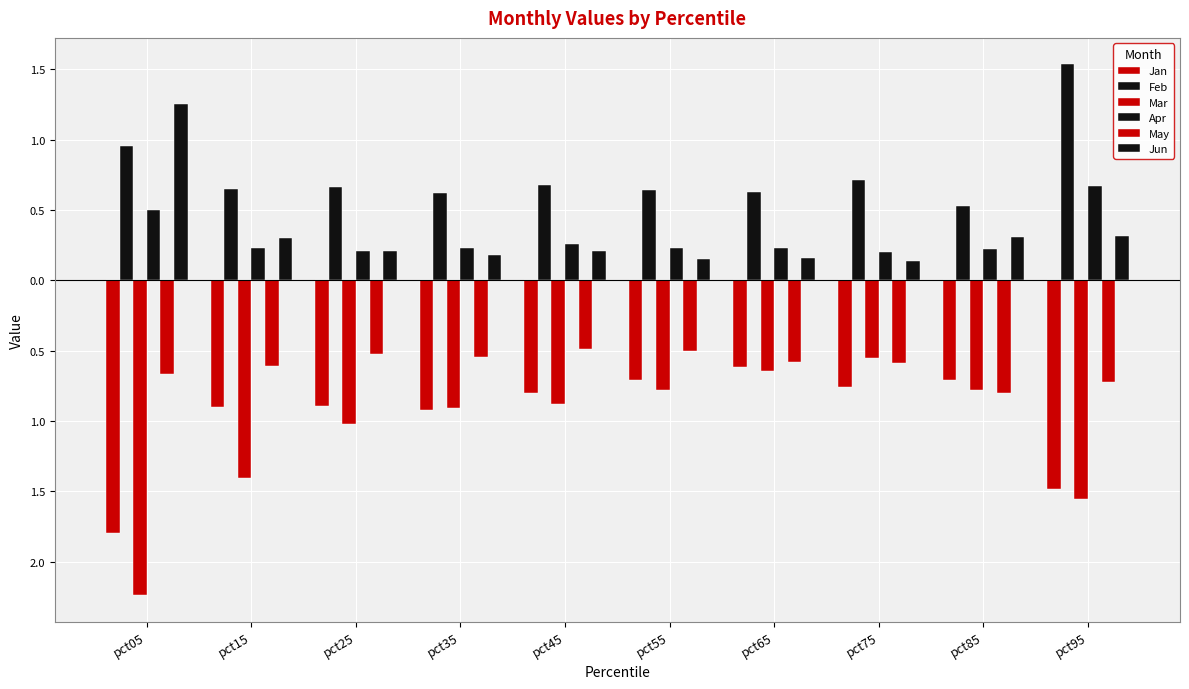

The value of Feb at pct45 is 1.0. True or false?

False